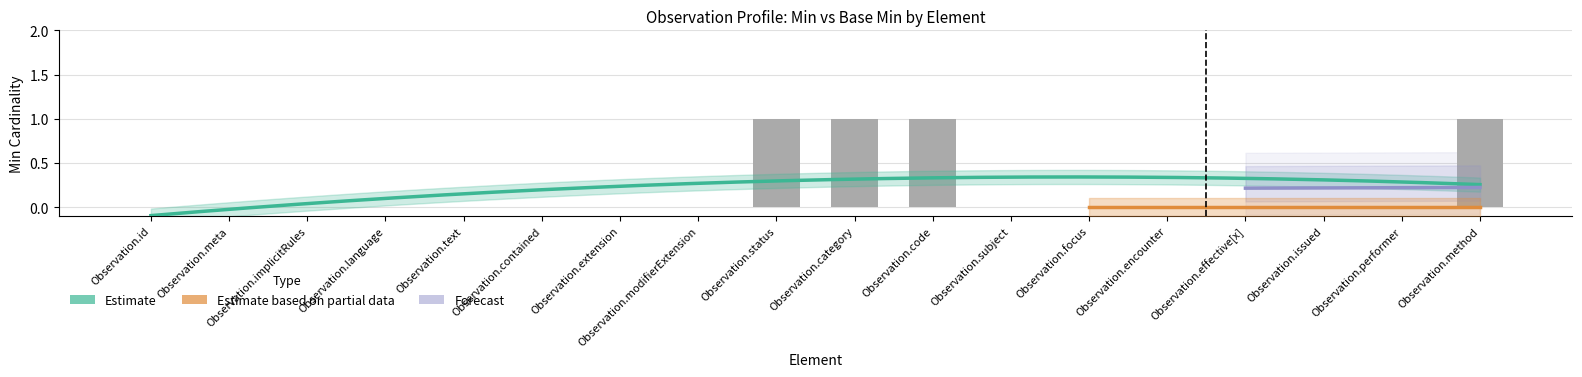

Reading left to right, list all the values displayed in this chart.

Observation.id=0	Observation.meta=0	Observation.implicitRules=0	Observation.language=0	Observation.text=0	Observation.contained=0	Observation.extension=0	Observation.modifierExtension=0	Observation.status=1	Observation.category=1	Observation.code=1	Observation.subject=0	Observation.focus=0	Observation.encounter=0	Observation.effective[x]=0	Observation.issued=0	Observation.performer=0	Observation.method=1